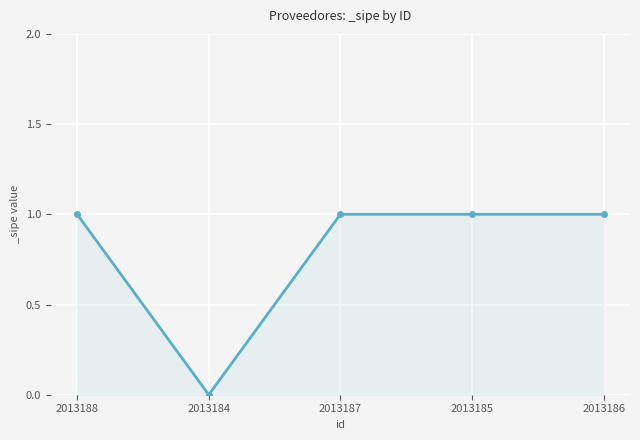

How many lines are shown in the chart?

1